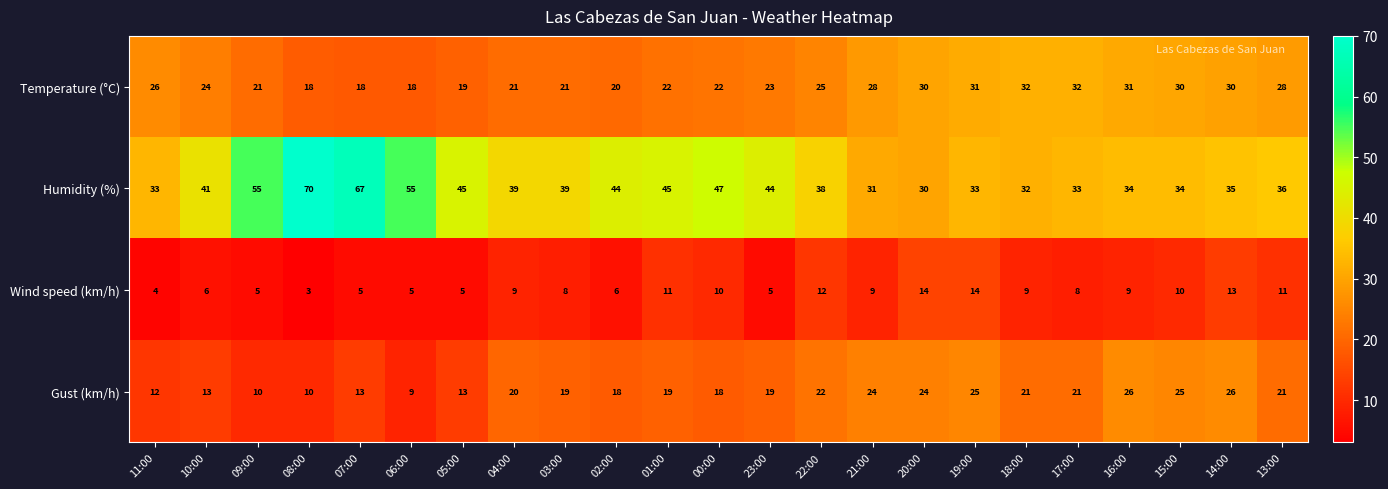

What is the total value across all series at 06:00?

87